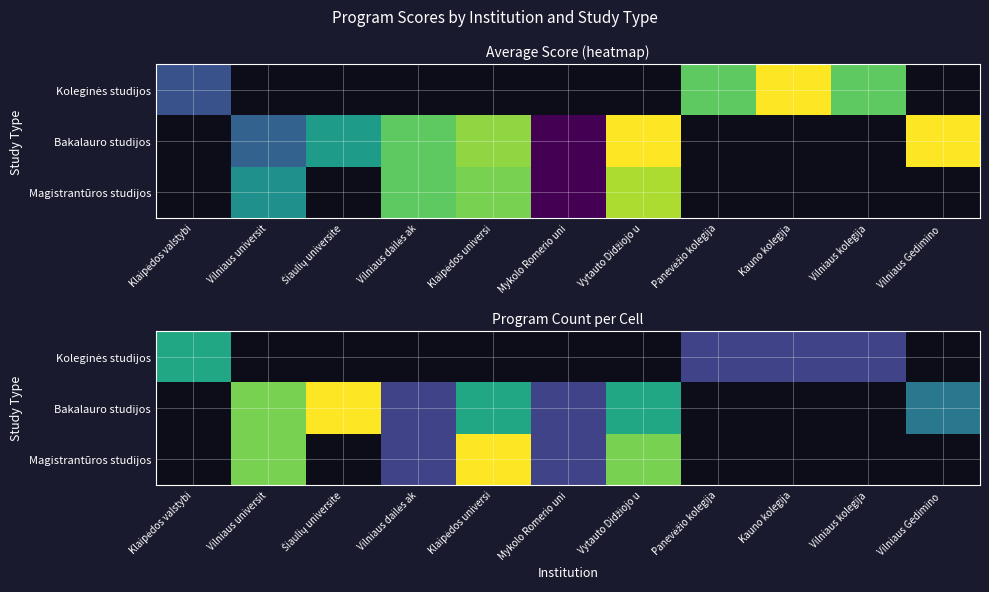

What value does the Magistrantūros studijos series have at Vilniaus universit?

4